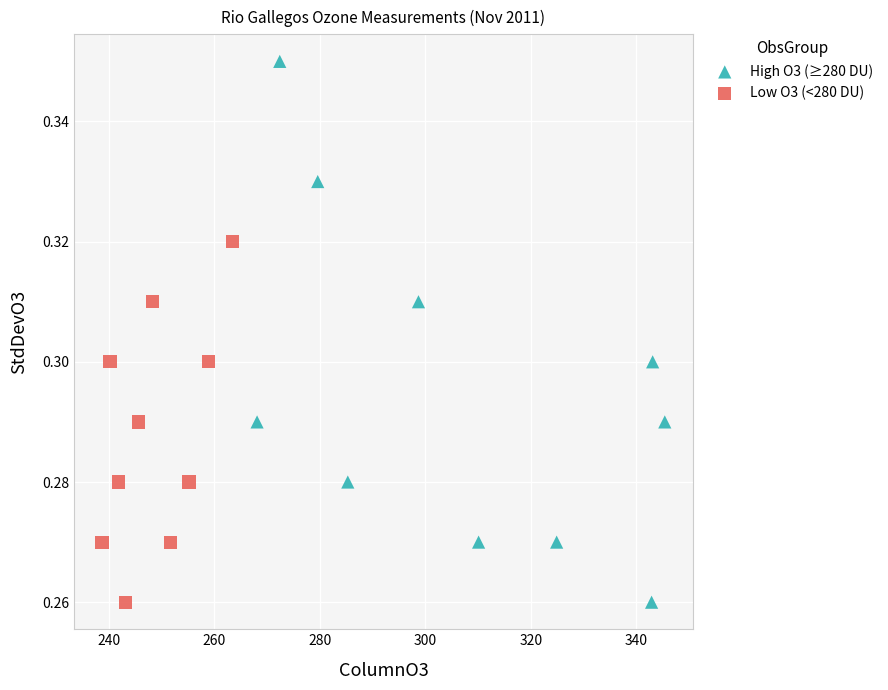

Which series contains the highest Y value?

High O3 (≥280 DU)